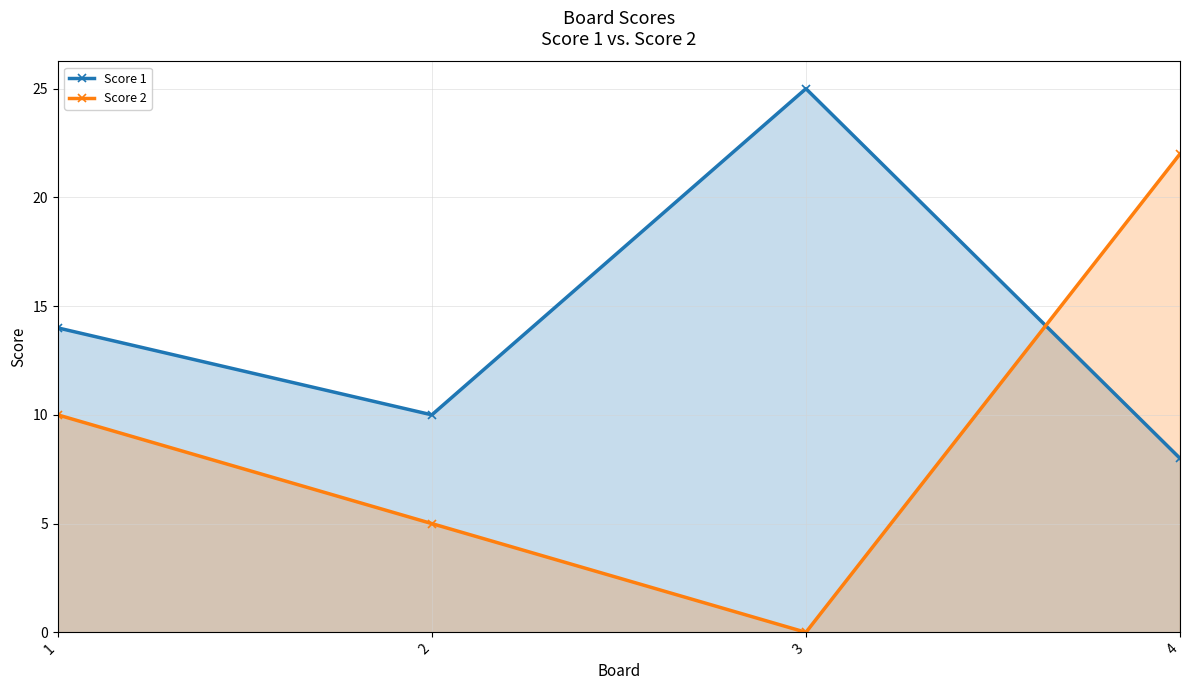

Reading right to left, list all the values displayed in this chart.

Score 1: 8	25	10	14
Score 2: 22	0	5	10